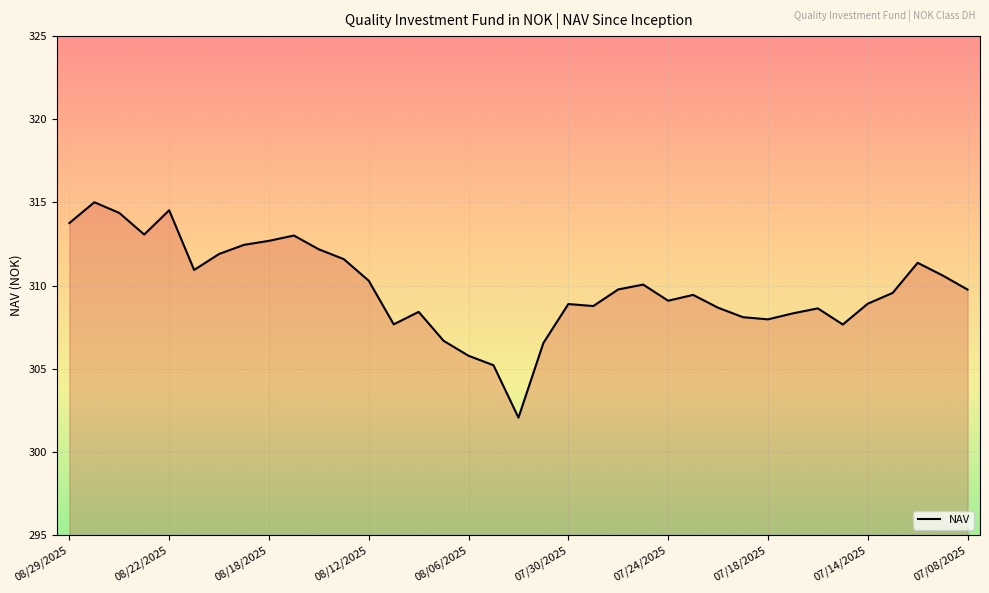

What is the smallest value displayed?

302.1